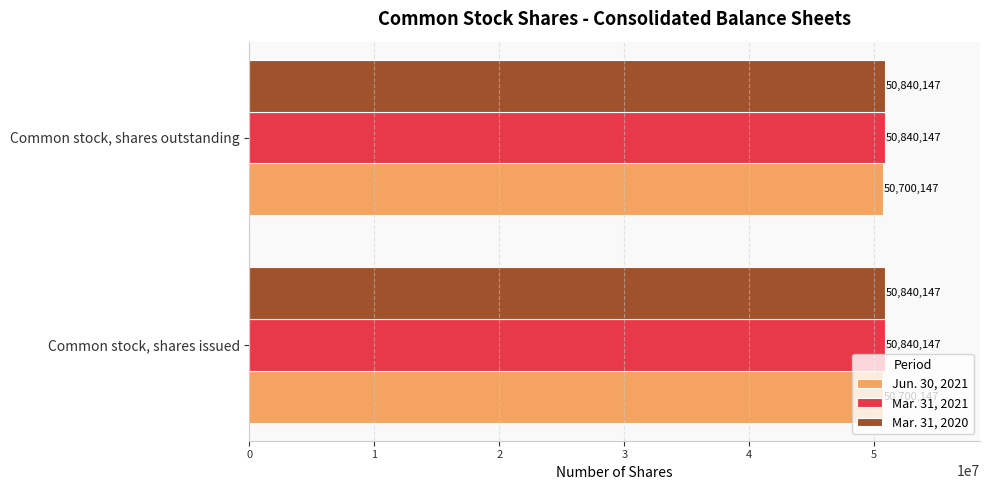

What is the minimum value for Mar. 31, 2021?

50840147